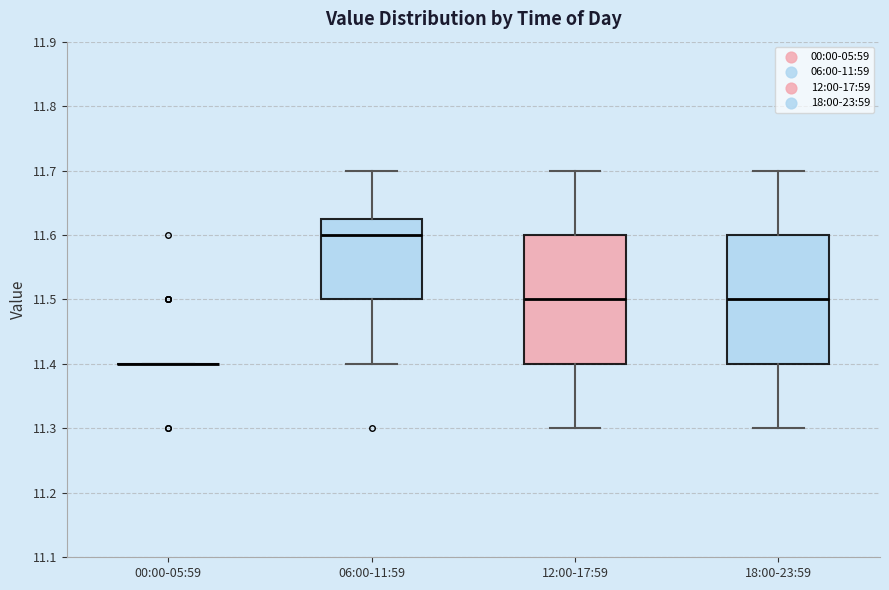

Reading left to right, transcribe this box plot: for each box, give where its median line is, the range the box spans, and where its two whiskers end, as read against the y-axis. The values are not printed on the chart, so give them approximately, as read against the axis.

00:00-05:59: box collapsed to a line at 11.40, whiskers 11.40 to 11.40
06:00-11:59: median 11.60, box 11.50 to 11.63, whiskers 11.40 to 11.70
12:00-17:59: median 11.50, box 11.40 to 11.60, whiskers 11.30 to 11.70
18:00-23:59: median 11.50, box 11.40 to 11.60, whiskers 11.30 to 11.70